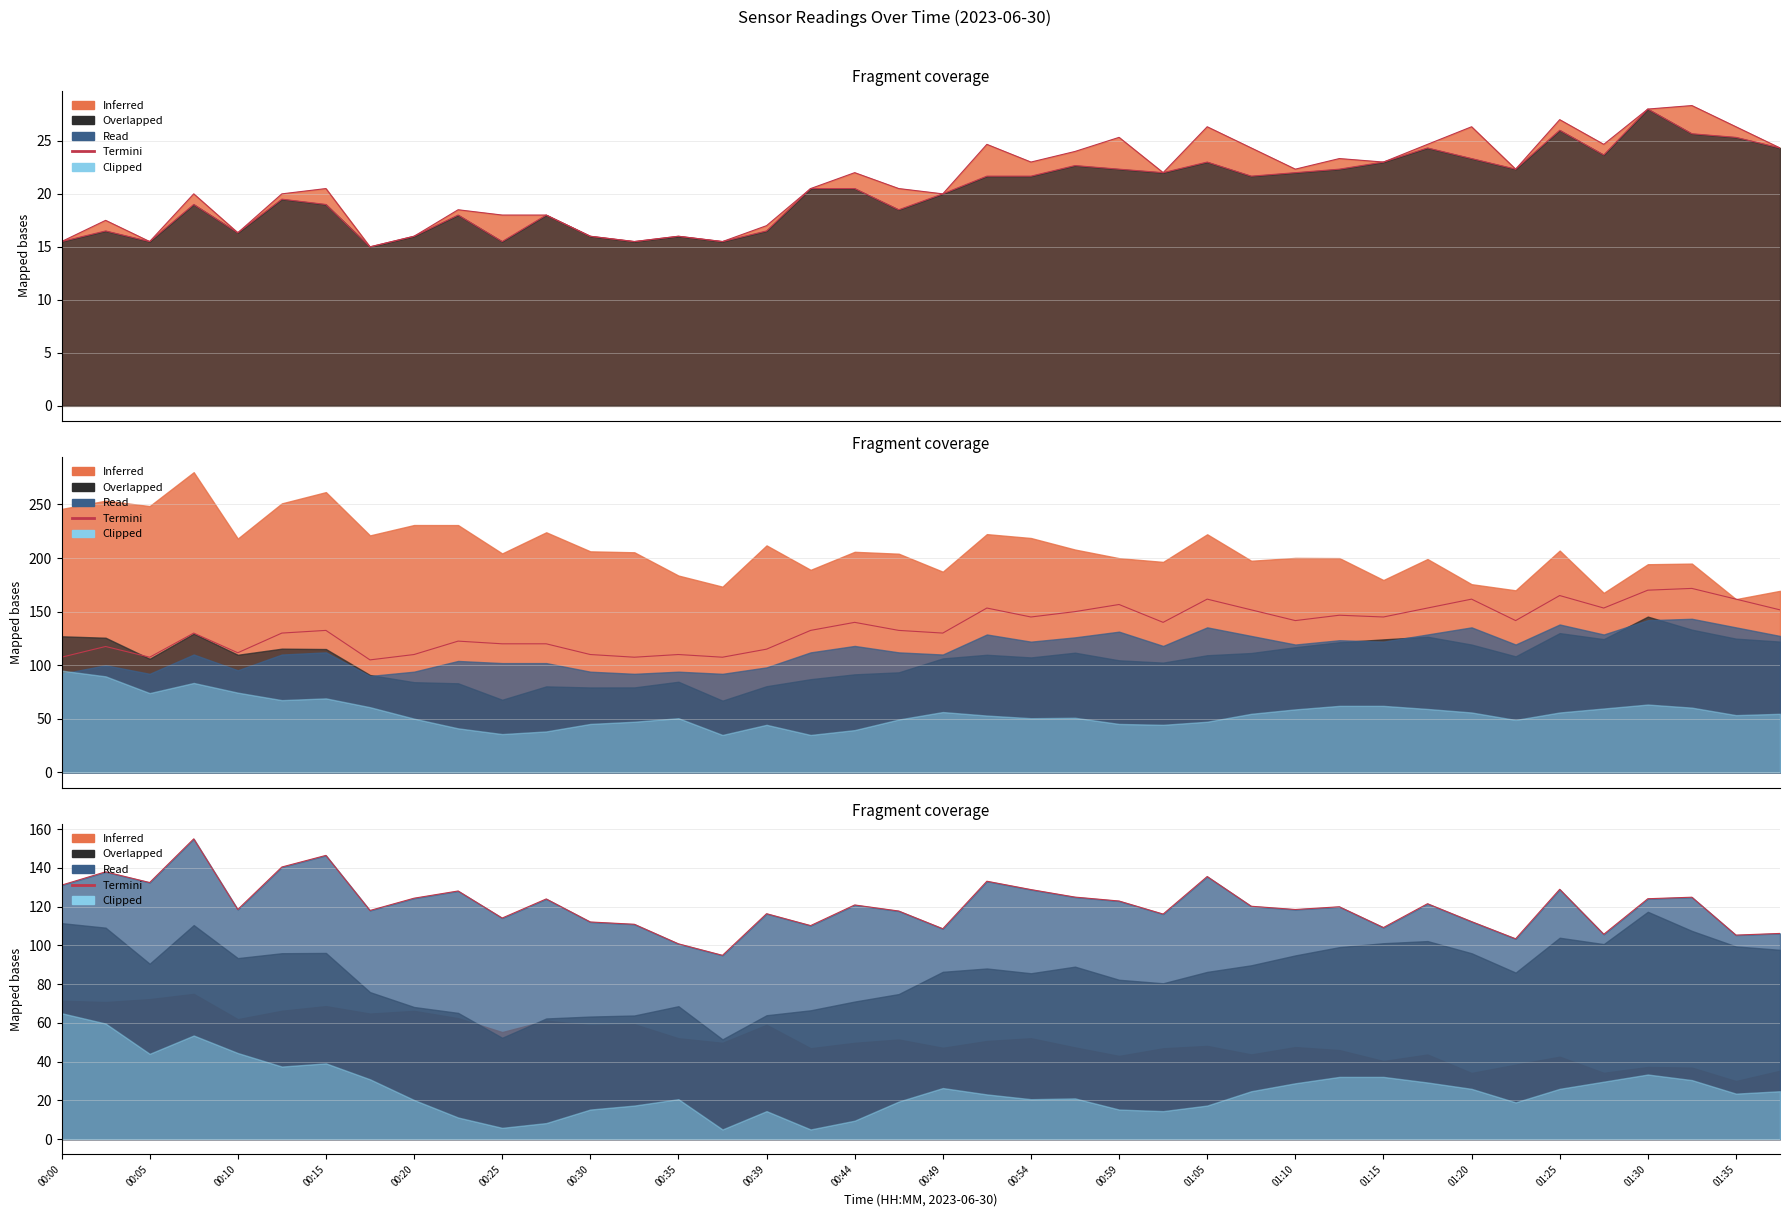

What is the difference between the maximum and minimum values?

60.1